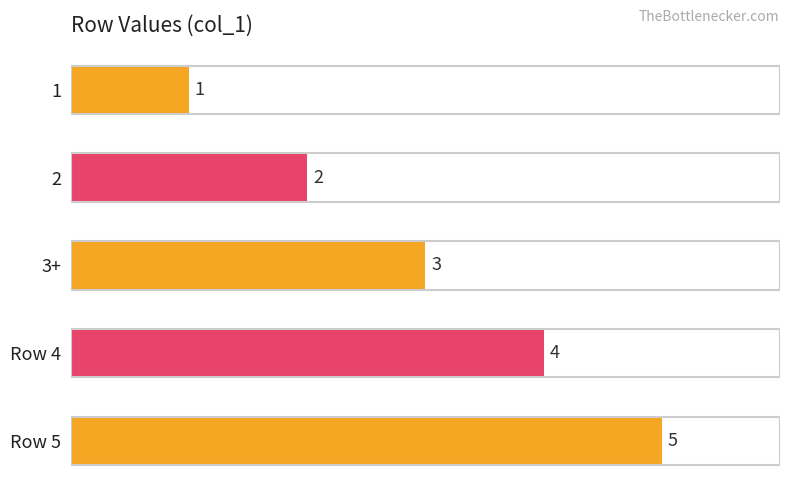

What is the difference between the maximum and second lowest values?

3